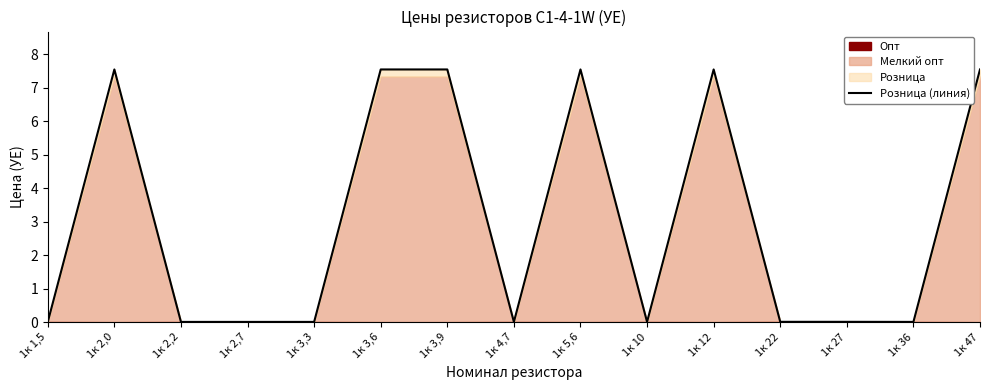

How many points are lower than both their immediate neighbors (excluding endpoints)?

3